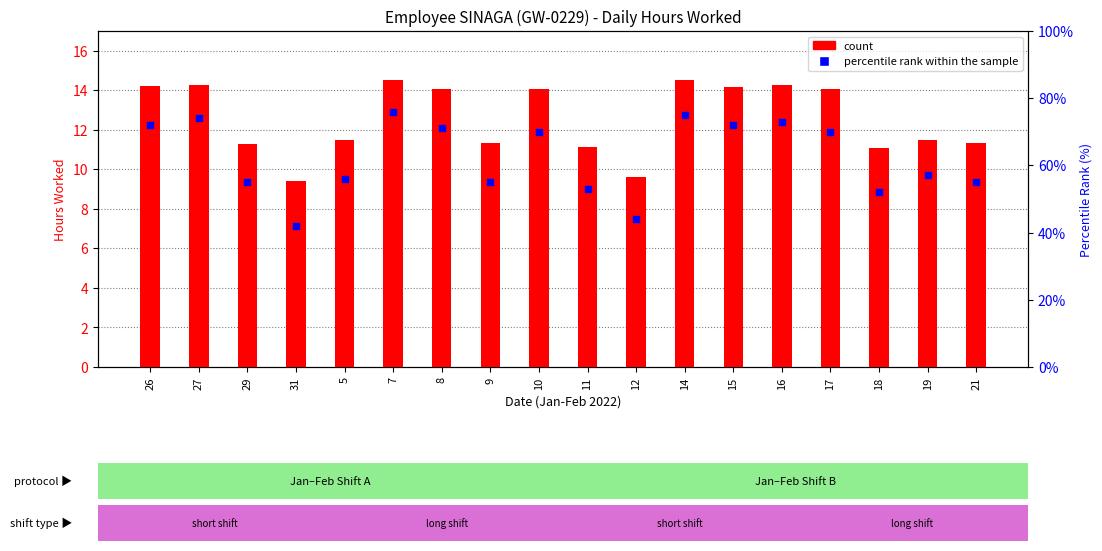

Which series reaches the maximum Y coordinate?

percentile rank within the sample